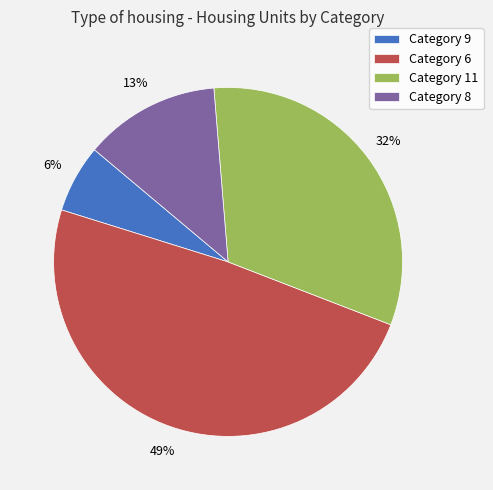

True or false: Category 11 accounts for 47% of the total.

False